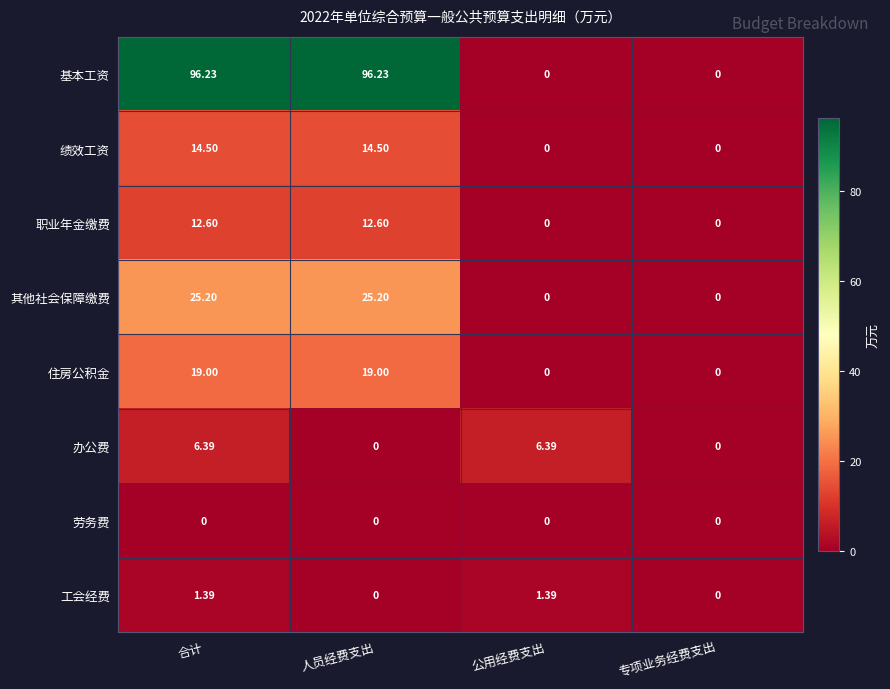

List the series in order of their peak value, highest first.

基本工资, 其他社会保障缴费, 住房公积金, 绩效工资, 职业年金缴费, 办公费, 工会经费, 劳务费